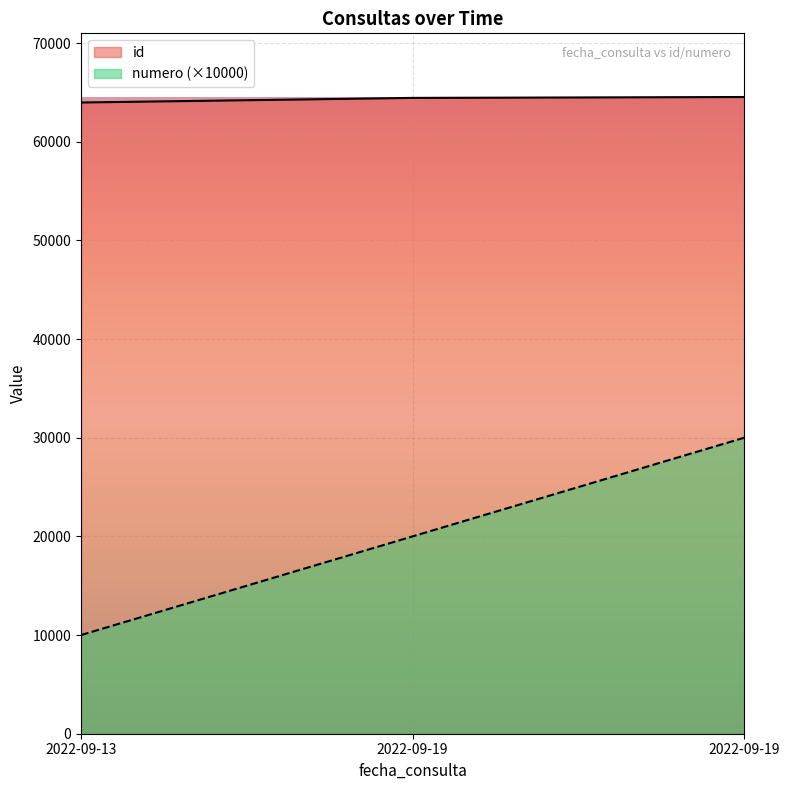

How many lines are shown in the chart?

2